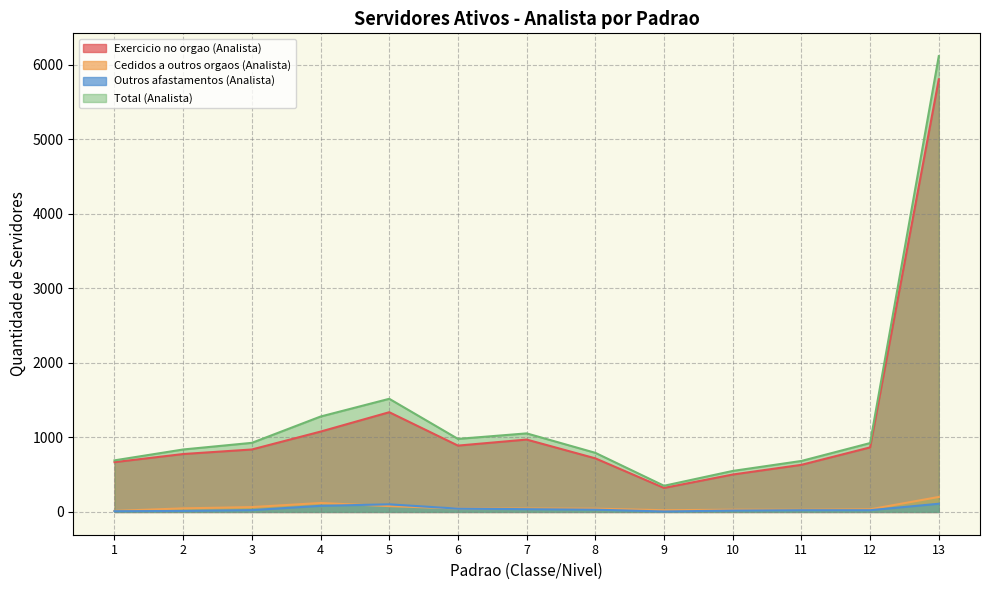

At 9, list the series in order from largest to smallest.

Total (Analista), Exercicio no orgao (Analista), Cedidos a outros orgaos (Analista), Outros afastamentos (Analista)